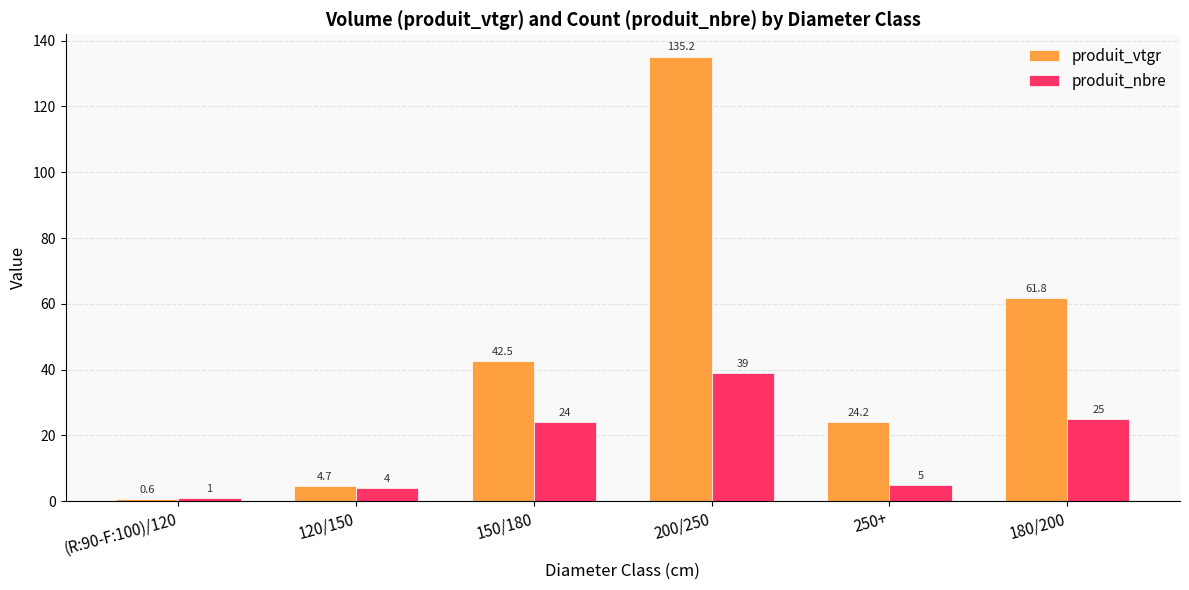

What are all the series names shown in the legend?

produit_vtgr, produit_nbre